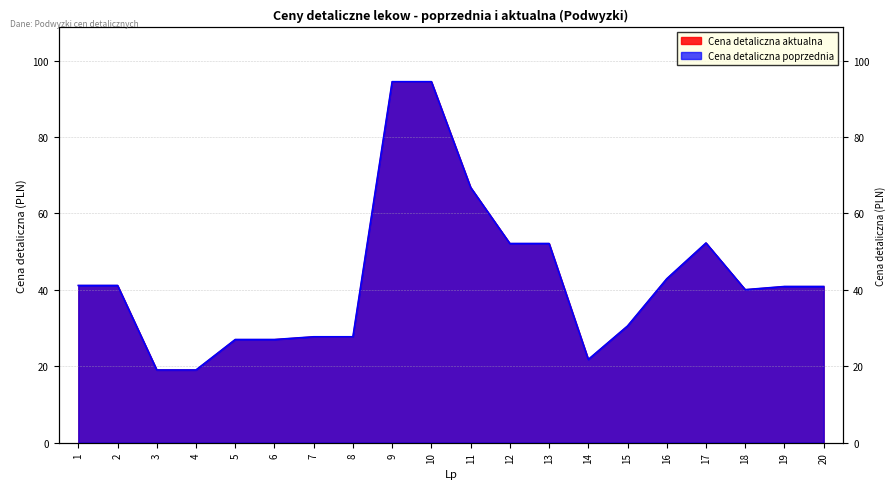

What is the smallest value displayed?

19.0